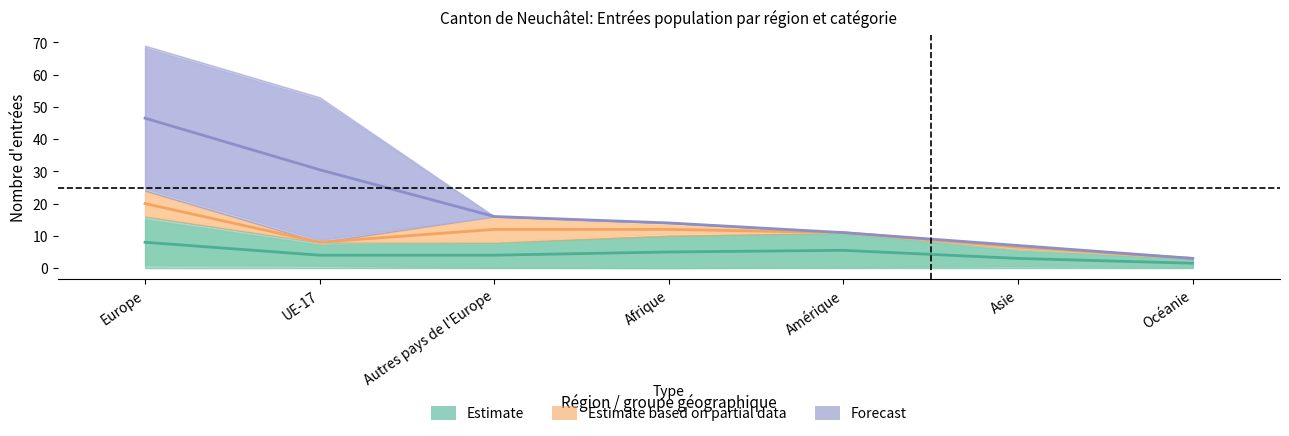

Reading left to right, transcribe all the data shown in this chart.

Estimate: 8.0	4.0	4.0	5.0	5.5	3.0	1.5
Estimate based on partial data: 20.0	8.0	12.0	12.0	11.0	6.5	3.0
Forecast: 46.5	30.5	16.0	14.0	11.0	7.0	3.0